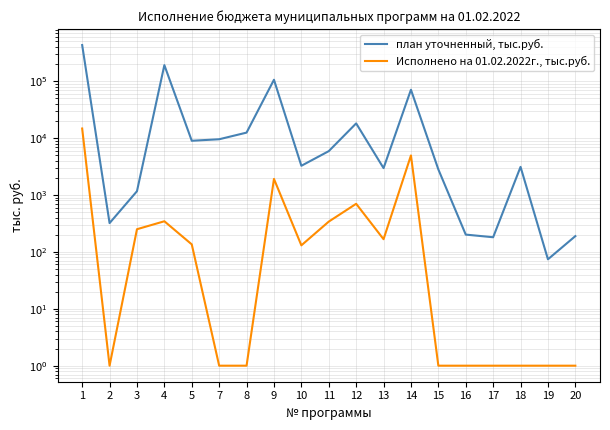

How many interior local valleys does the Исполнено на 01.02.2022г., тыс.руб. series have?

3